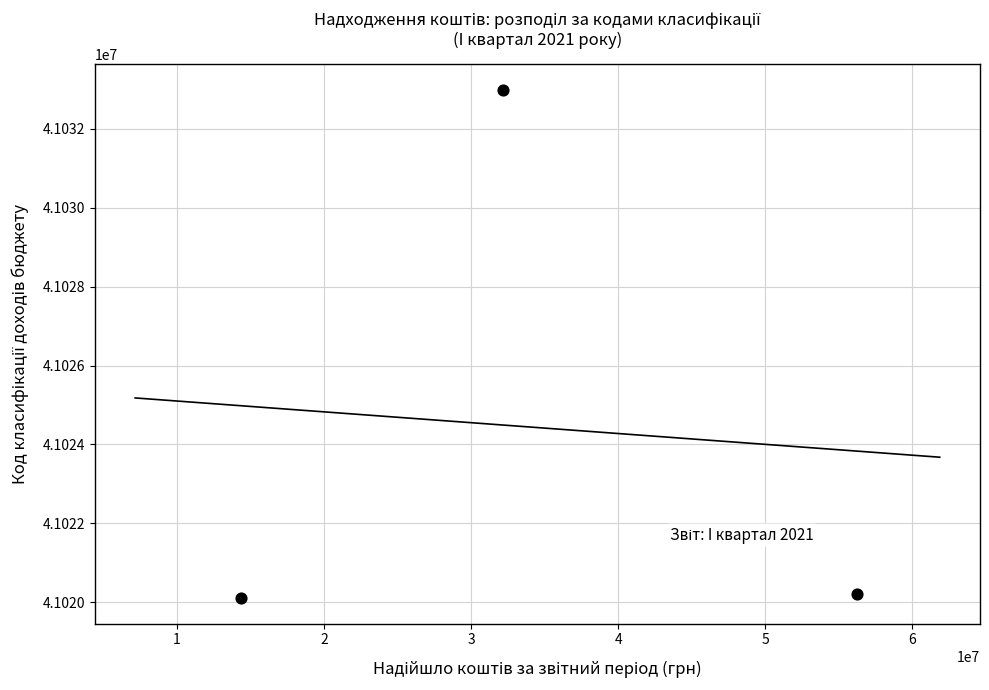

What is the range of Y values (max minus min)?

12900